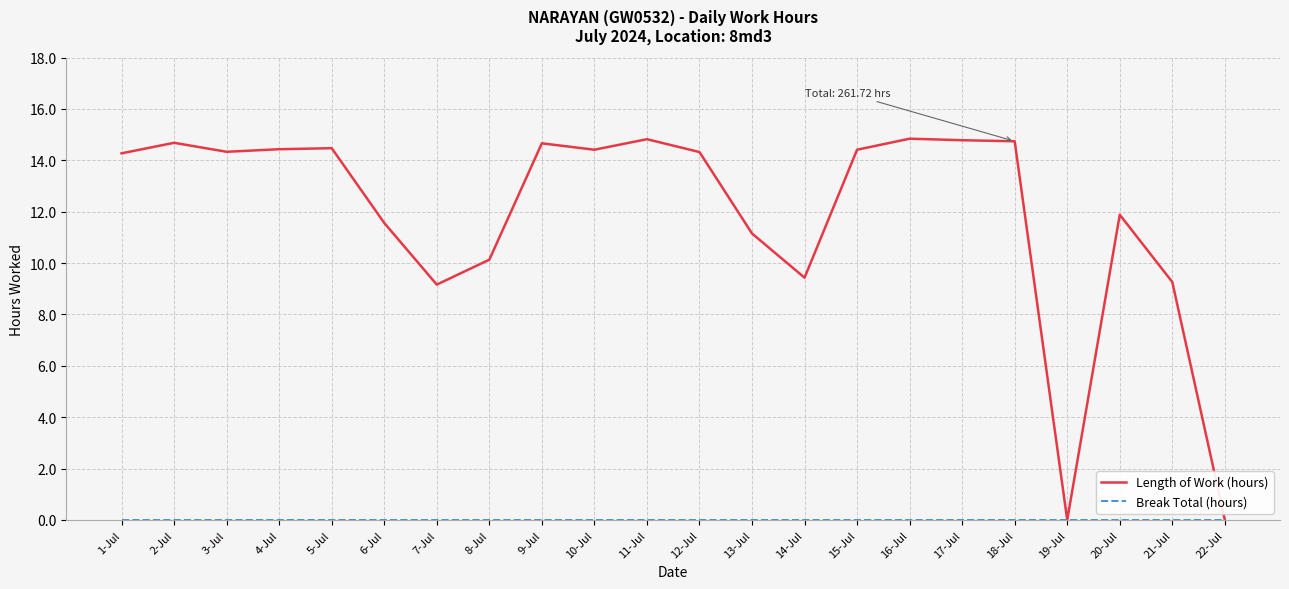

Which series has the largest total across all categories?

Length of Work (hours)